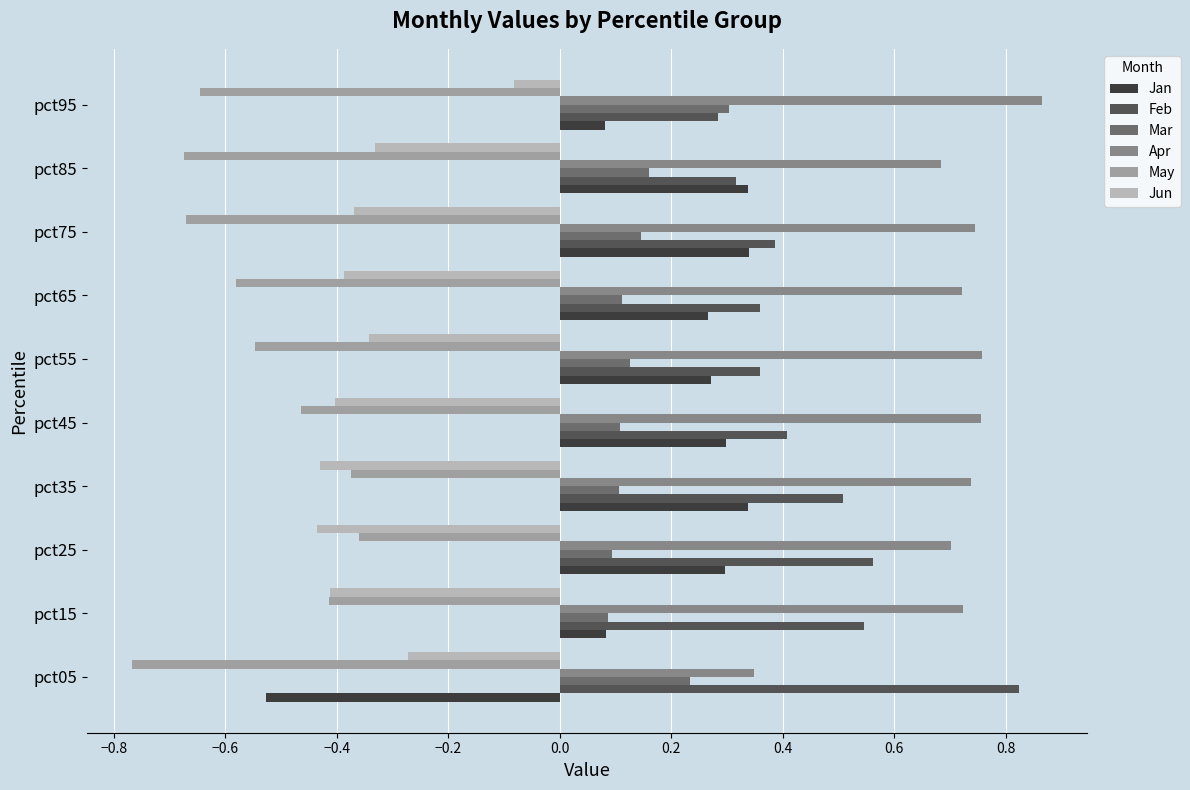

Which category has the highest value in the Apr series?

pct95